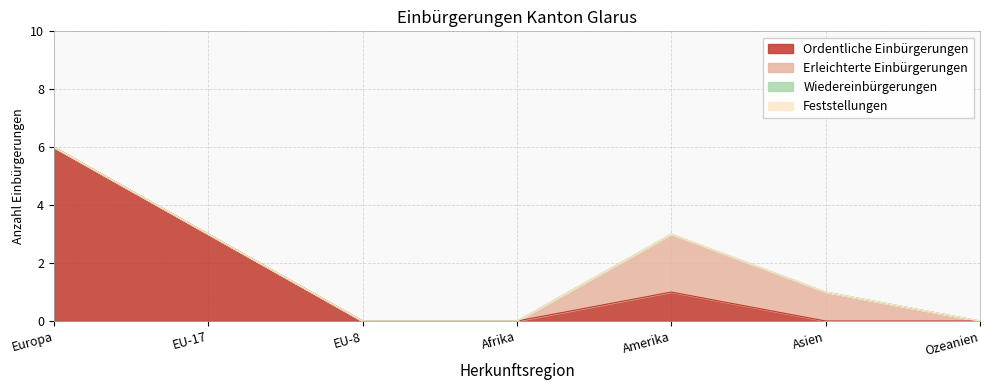

True or false: Feststellungen has a value of 0 at Ozeanien.

True